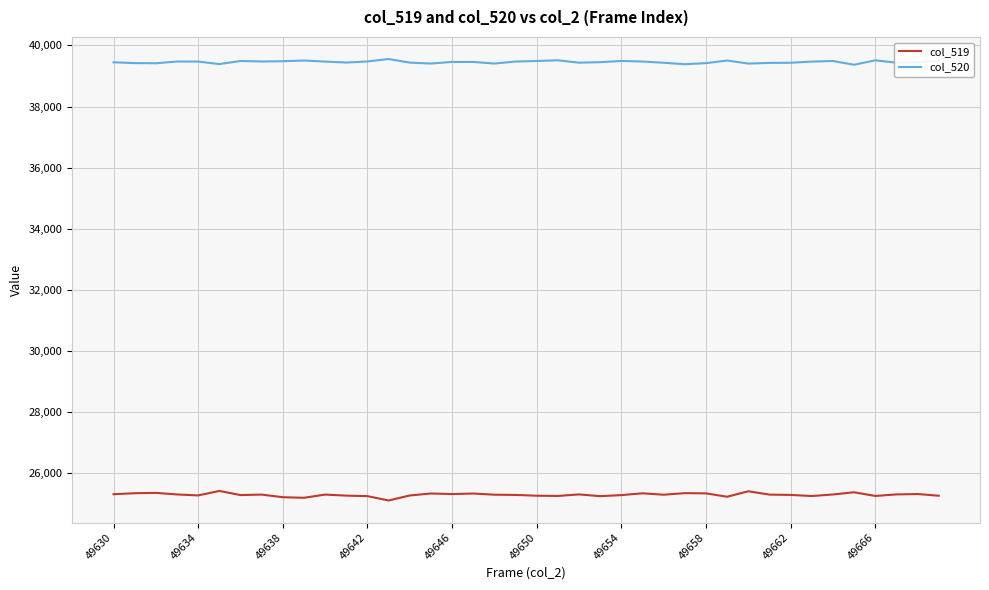

Which series has the largest total across all categories?

col_520